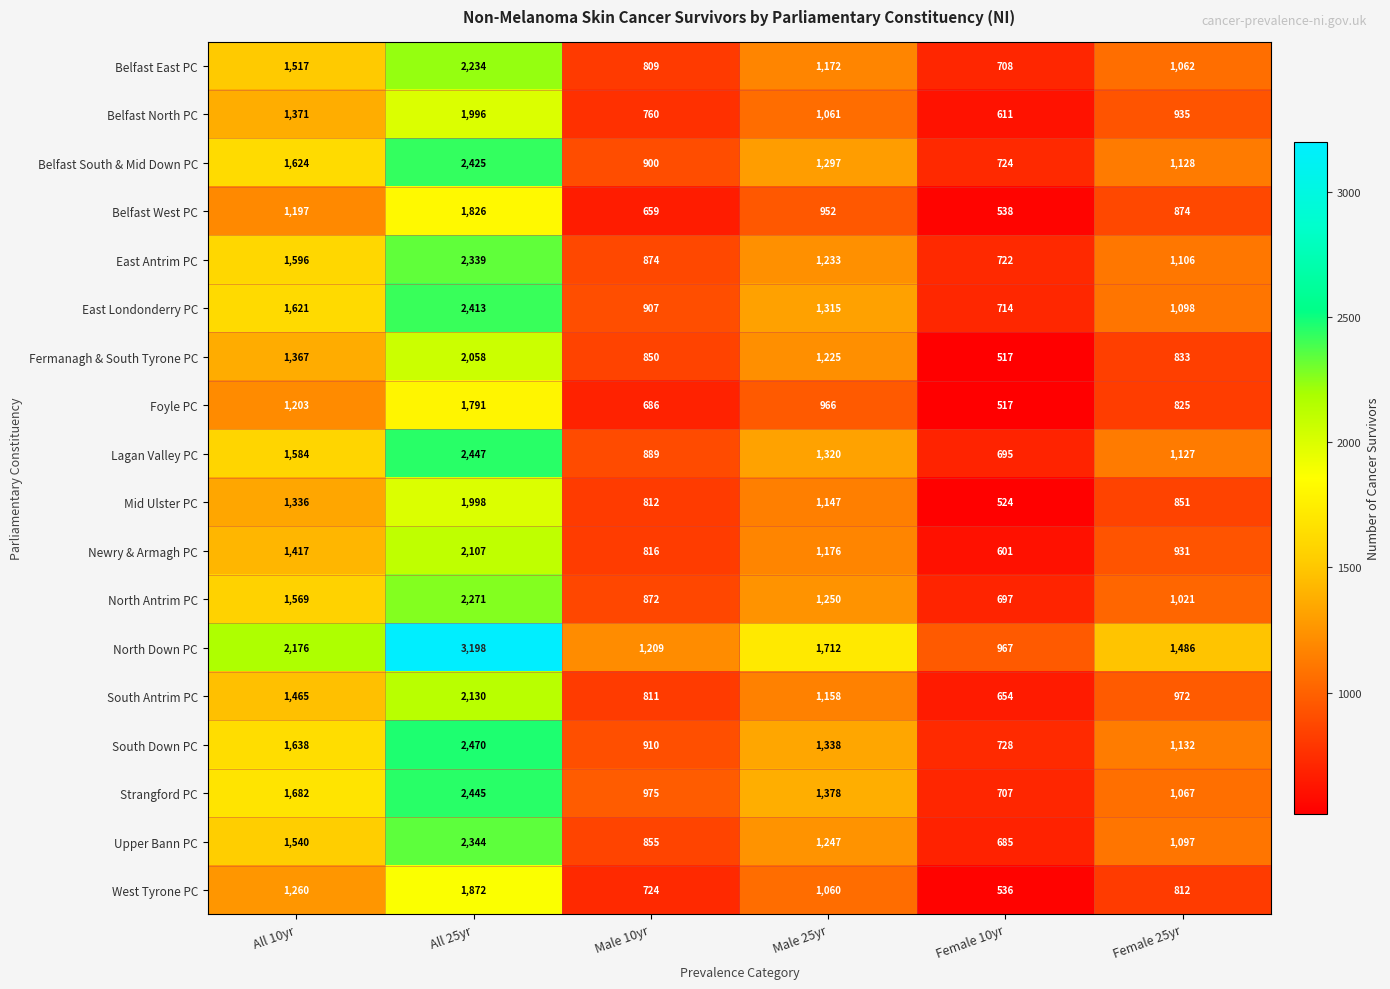

What is the difference between the maximum and minimum values in the East Londonderry PC series?

1699